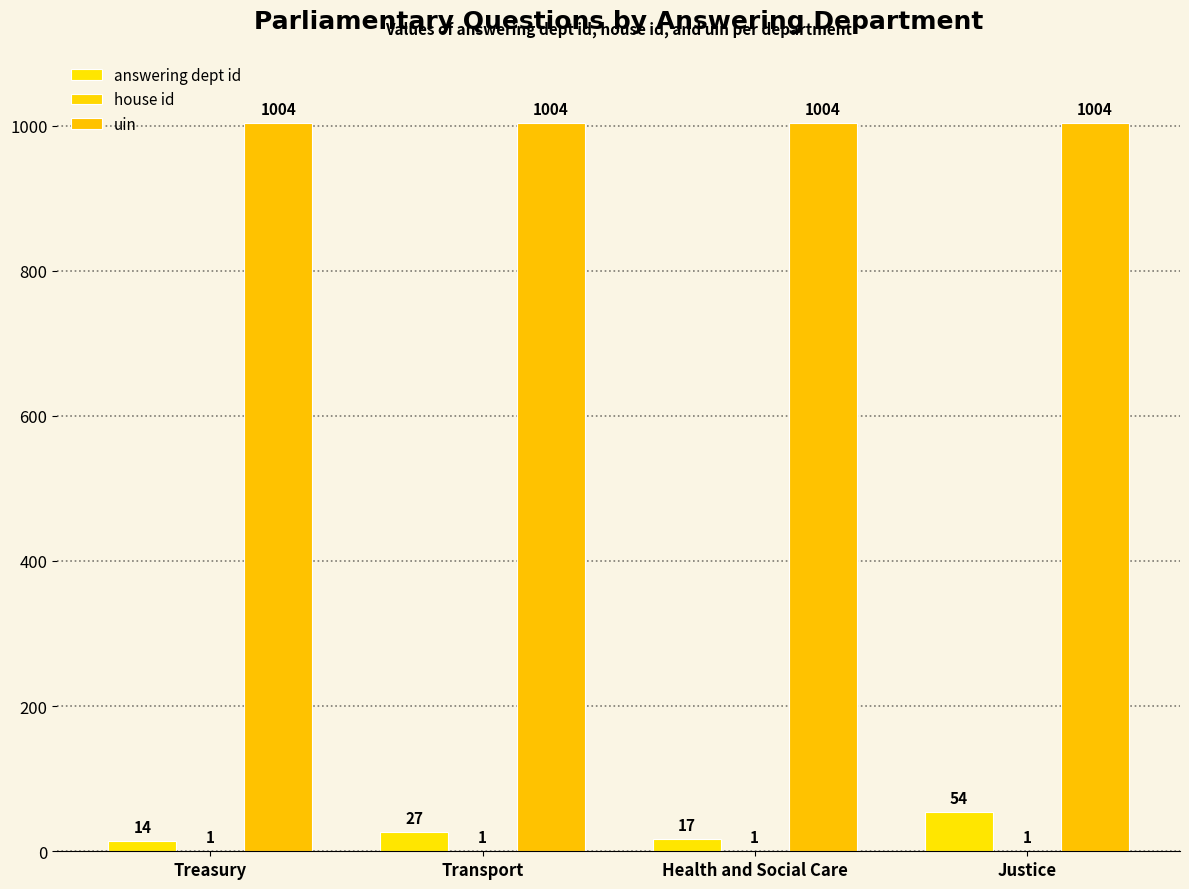

What is the label of the 3rd bar from the right?

Transport